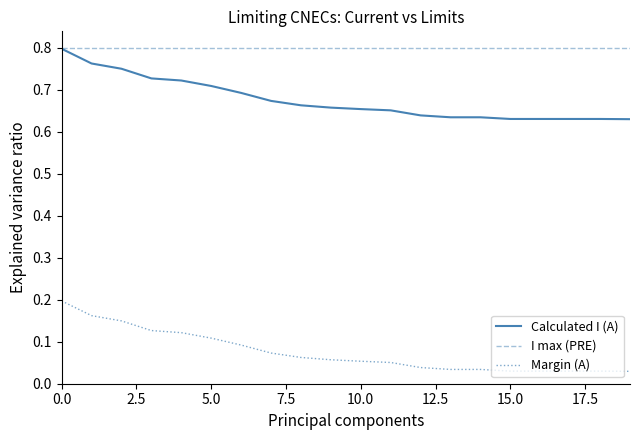

Which series has the largest total across all categories?

I max (PRE)